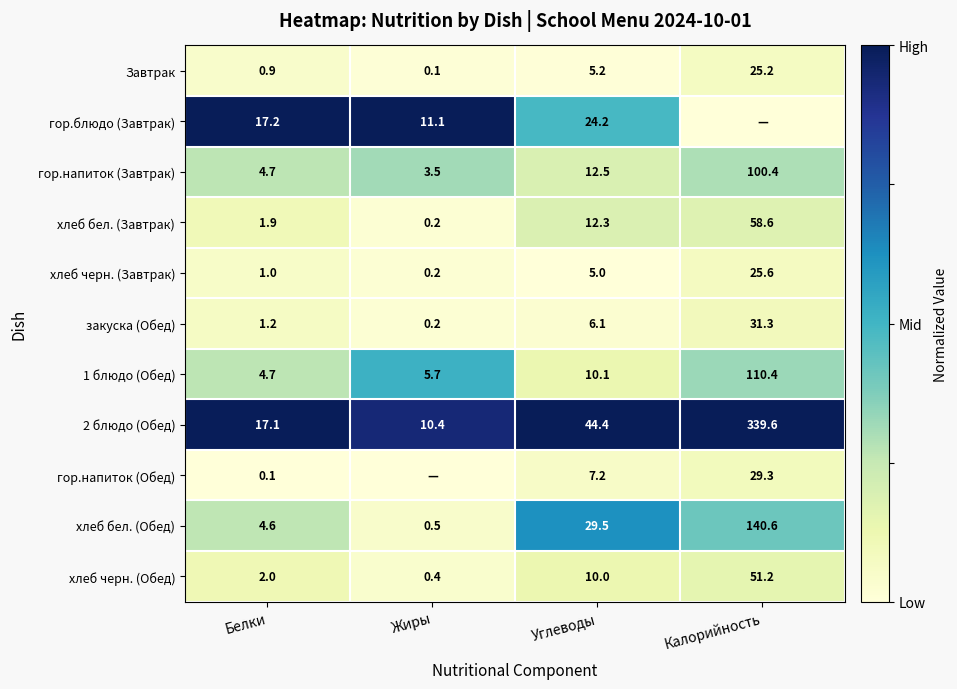

What is the difference between the second highest and minimum values in the Завтрак series?

5.1